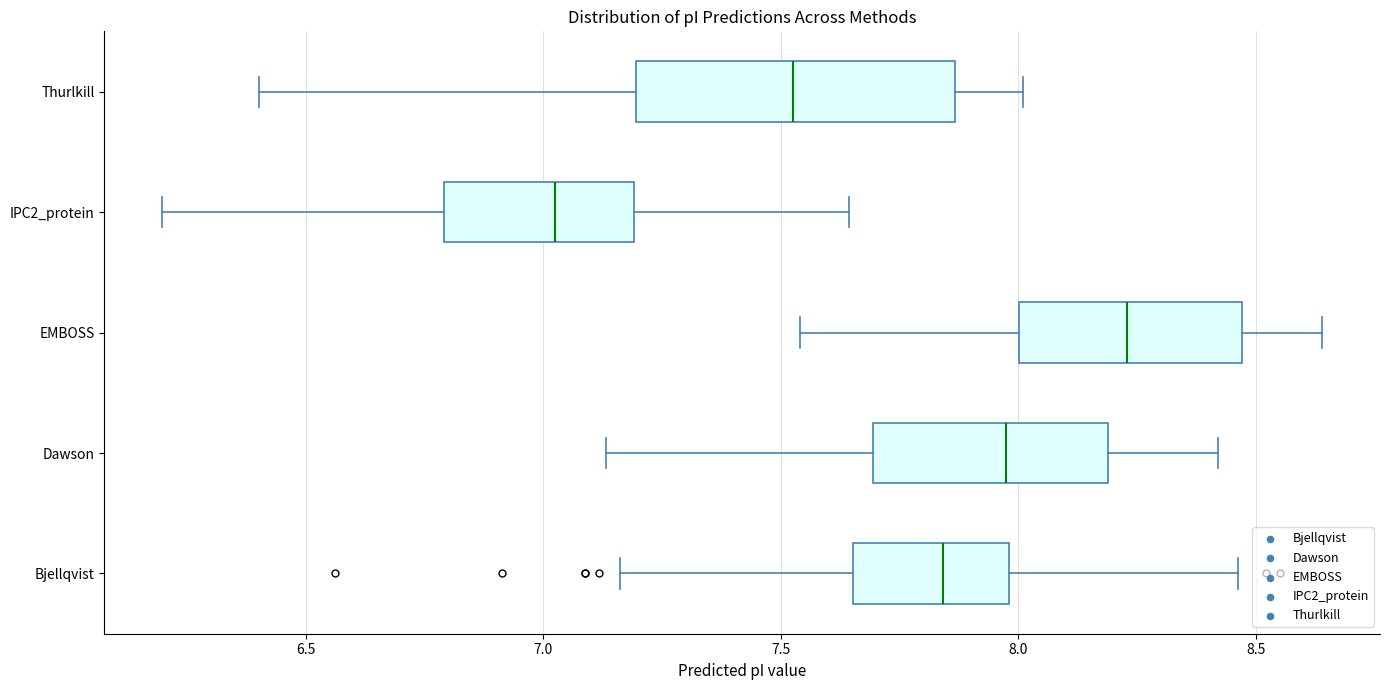

Reading bottom to top, transcribe this box plot: for each box, give where its median line is, the range the box spans, and where its two whiskers end, as read against the x-axis. The values are not printed on the chart, so give them approximately, as read against the axis.

Bjellqvist: median 7.85, box 7.65 to 8.00, whiskers 7.15 to 8.45
Dawson: median 7.95, box 7.70 to 8.20, whiskers 7.15 to 8.40
EMBOSS: median 8.25, box 8.00 to 8.45, whiskers 7.55 to 8.65
IPC2_protein: median 7.05, box 6.80 to 7.20, whiskers 6.20 to 7.65
Thurlkill: median 7.55, box 7.20 to 7.85, whiskers 6.40 to 8.00